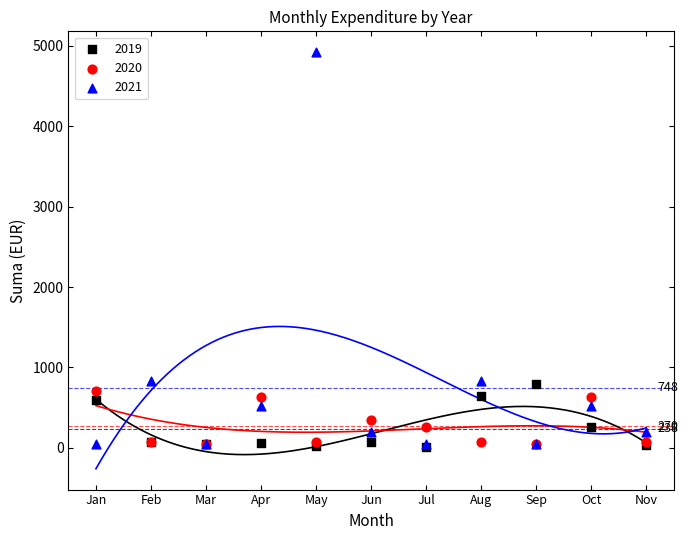

What are all the series names shown in the legend?

2019, 2020, 2021